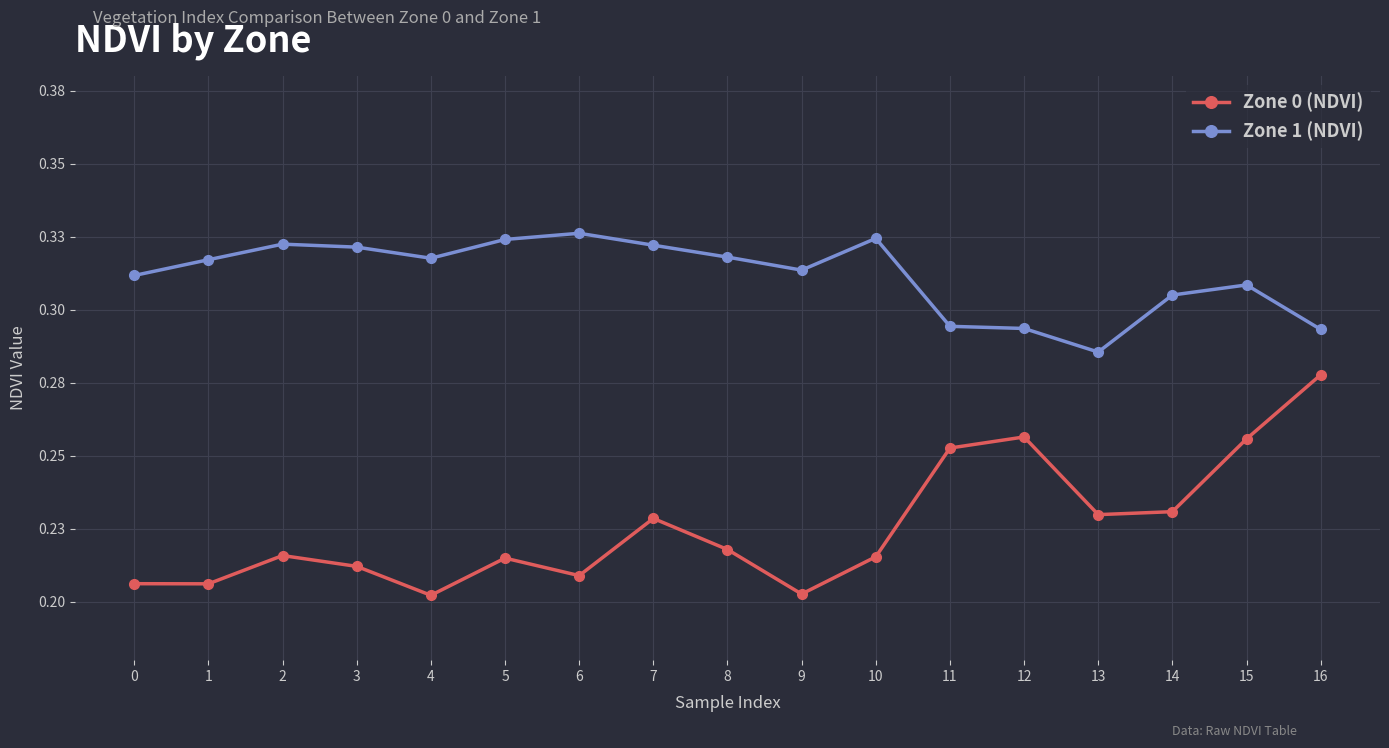

Reading right to left, what are all the values shown in this chart?

Zone 0 (NDVI): 0.3	0.3	0.2	0.2	0.3	0.3	0.2	0.2	0.2	0.2	0.2	0.2	0.2	0.2	0.2	0.2	0.2
Zone 1 (NDVI): 0.3	0.3	0.3	0.3	0.3	0.3	0.3	0.3	0.3	0.3	0.3	0.3	0.3	0.3	0.3	0.3	0.3